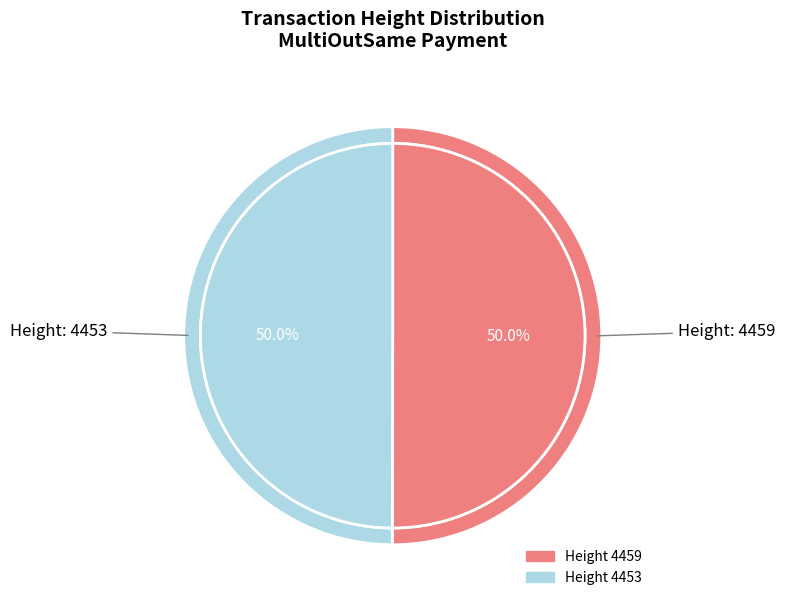

How many slices are in this pie chart?

2